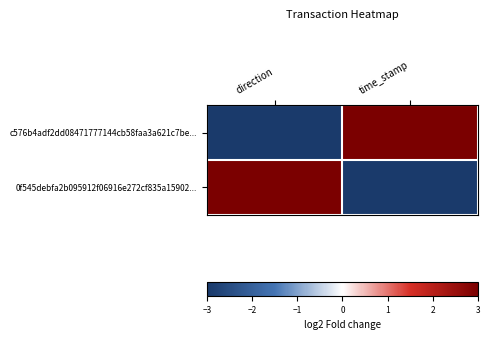

Reading left to right, extract all data points from this chart.

c576b4adf2dd08471777144cb58faa3a621c7be...: direction=-3	time_stamp=3
0f545debfa2b095912f06916e272cf835a15902...: direction=3	time_stamp=-3